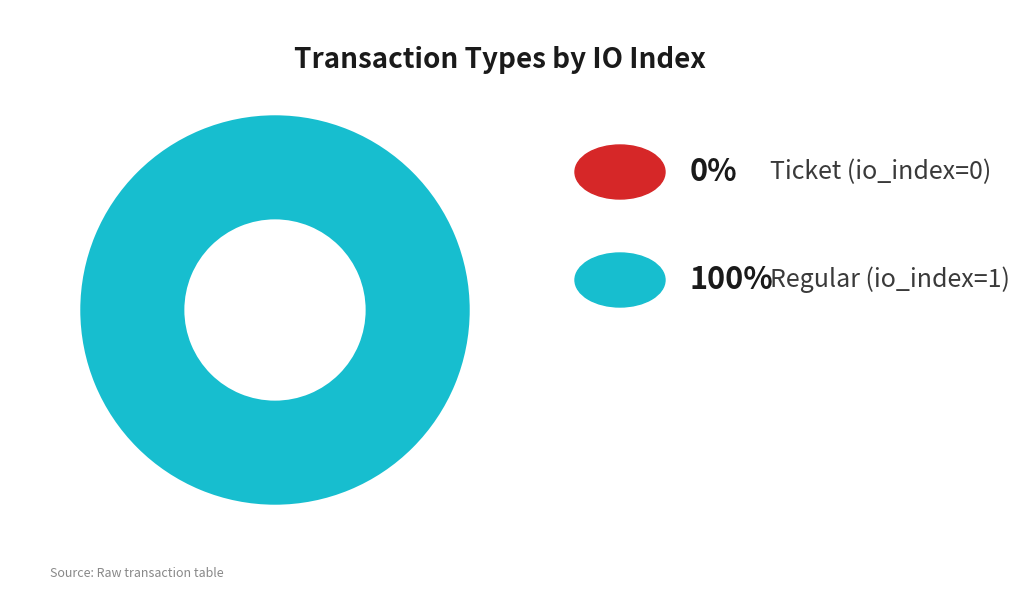

The Regular (io_index=1) slice represents 99% of the pie. True or false?

False